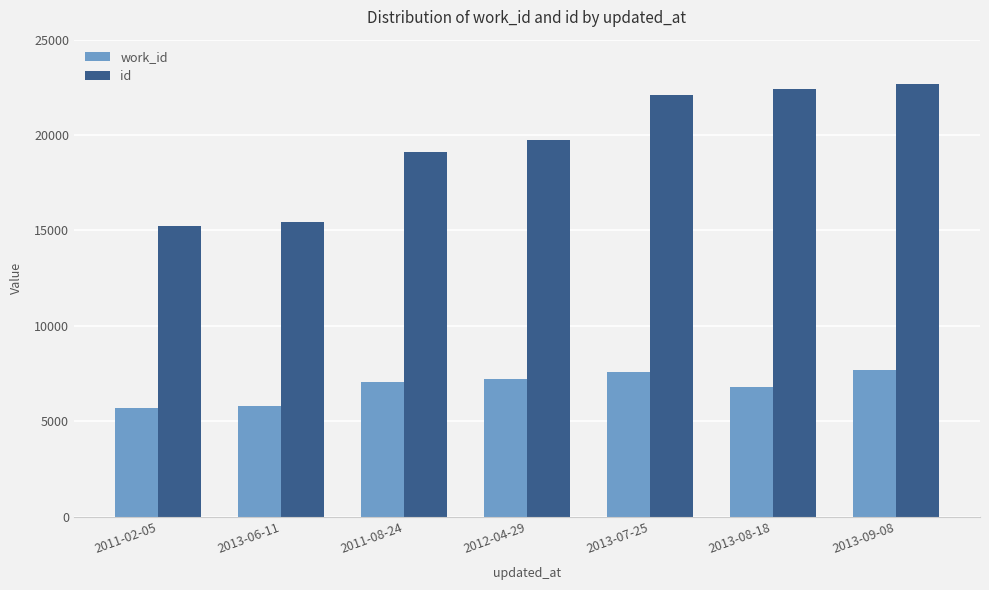

What is the total value across all series at 2013-07-25?

29648